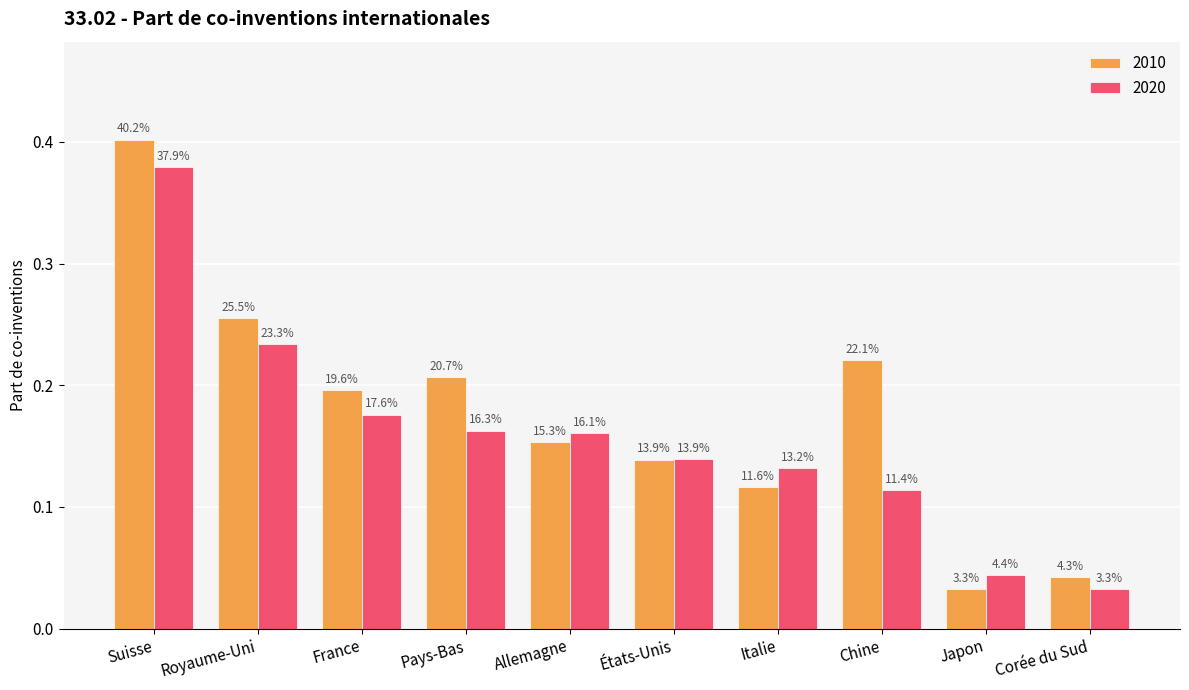

At how many categories does at least one series exceed 0?

10